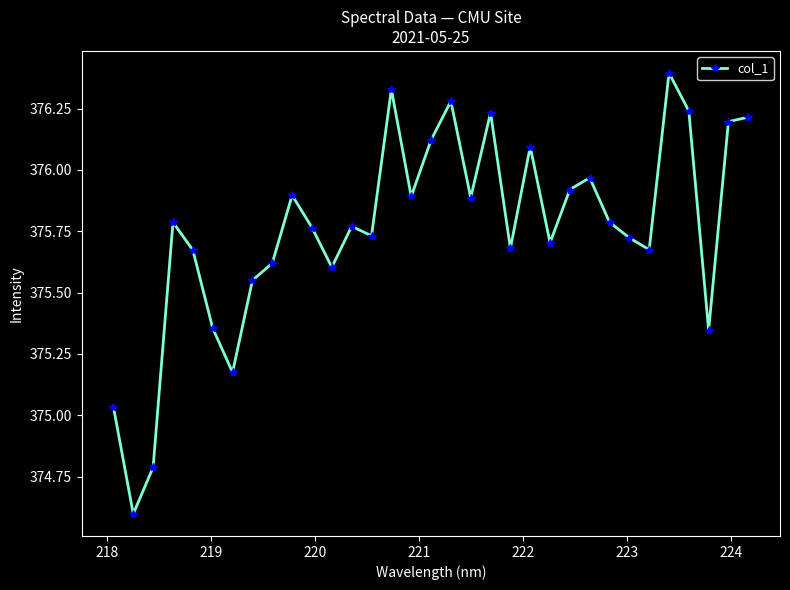

What is the difference between the maximum and minimum values?

1.8